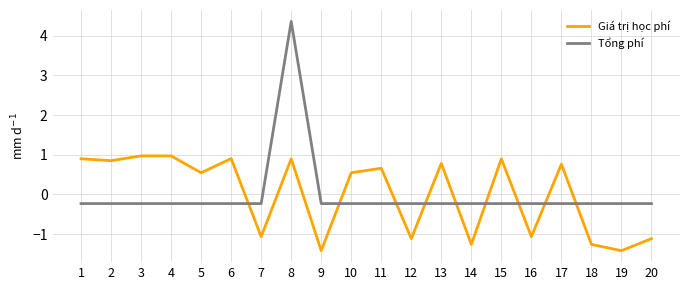

Between 10 and 17, which series saw the biggest shift?

Giá trị học phí